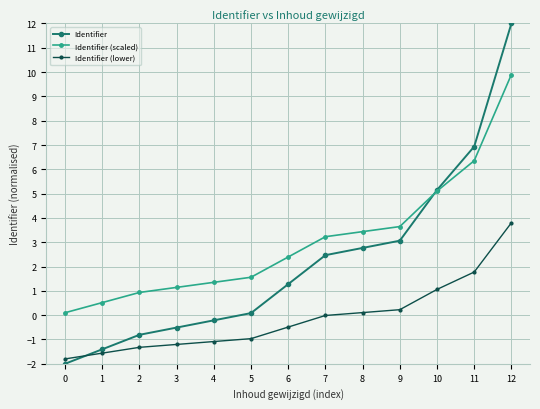

True or false: Identifier (scaled) has a value of 3.4 at 8.

True